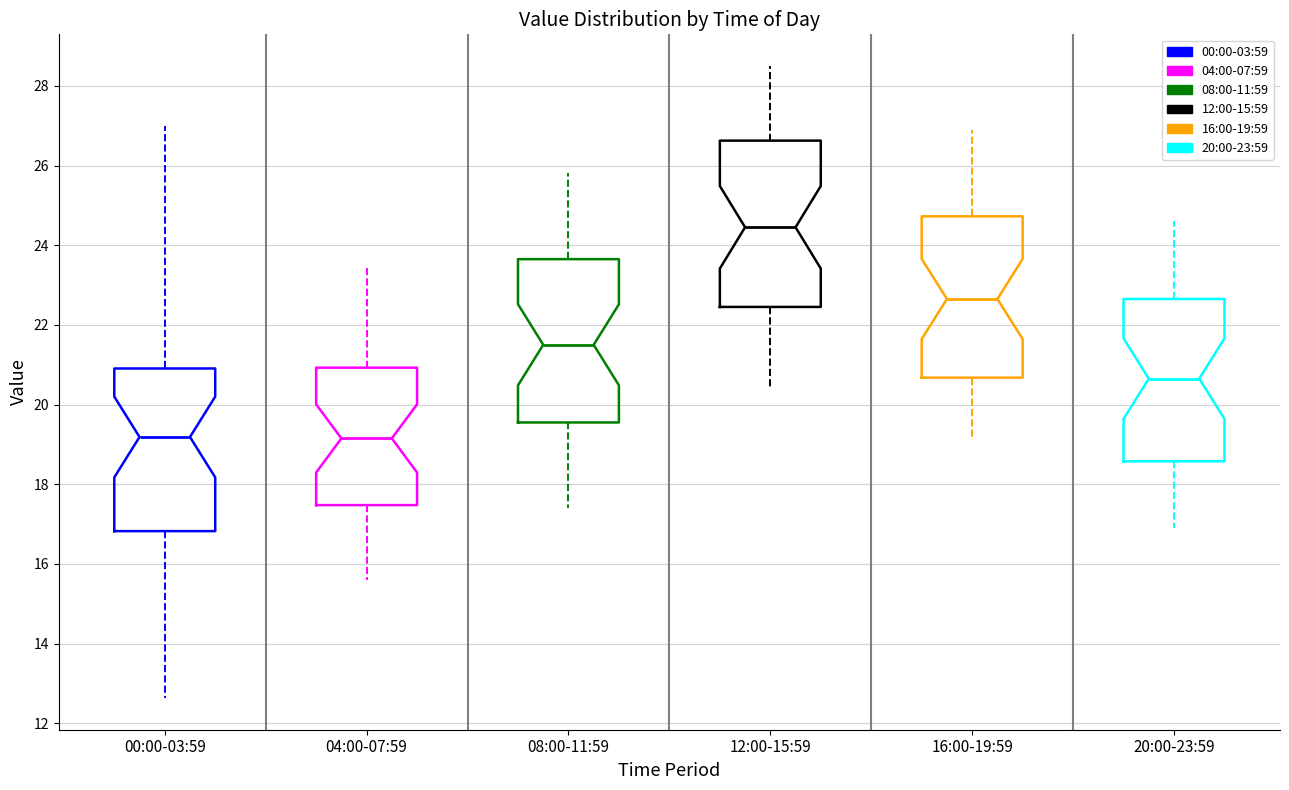

Reading left to right, read every box against the y-axis: the position of its median line, the range the box covers, and the ends of its whiskers. The values are not printed on the chart, so give them approximately, as read against the axis.

00:00-03:59: median 19.2, box 16.8 to 21.0, whiskers 12.6 to 27.0
04:00-07:59: median 19.2, box 17.4 to 21.0, whiskers 15.6 to 23.6
08:00-11:59: median 21.6, box 19.6 to 23.6, whiskers 17.4 to 25.8
12:00-15:59: median 24.4, box 22.4 to 26.6, whiskers 20.4 to 28.6
16:00-19:59: median 22.6, box 20.6 to 24.8, whiskers 19.2 to 27.0
20:00-23:59: median 20.6, box 18.6 to 22.6, whiskers 17.0 to 24.6